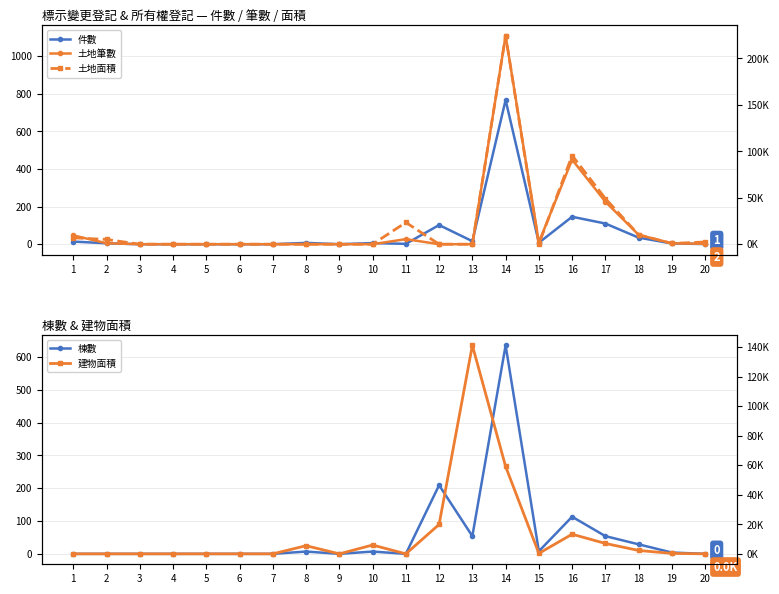

Which series has the widest spread of values?

土地面積